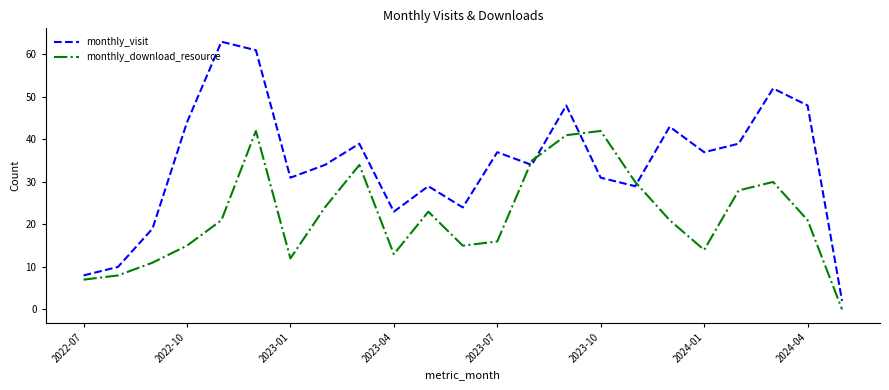

How many positive values does the monthly_download_resource series have?

22